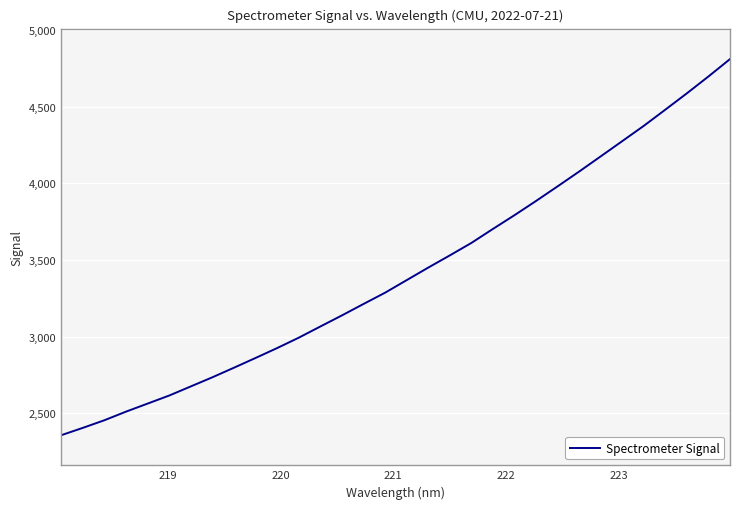

What is the smallest value displayed?

2357.2